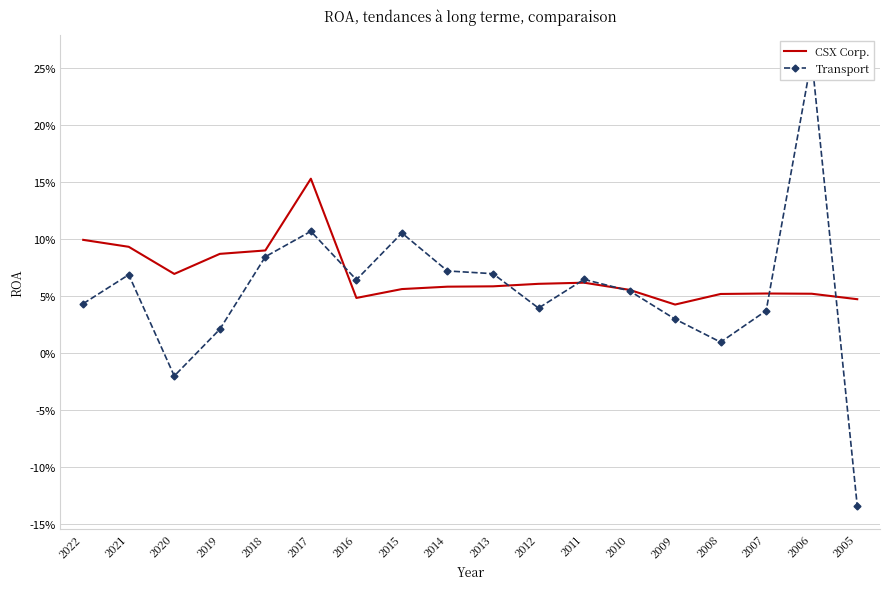

Is it true that Transport equals -0.0 at 2005?

False